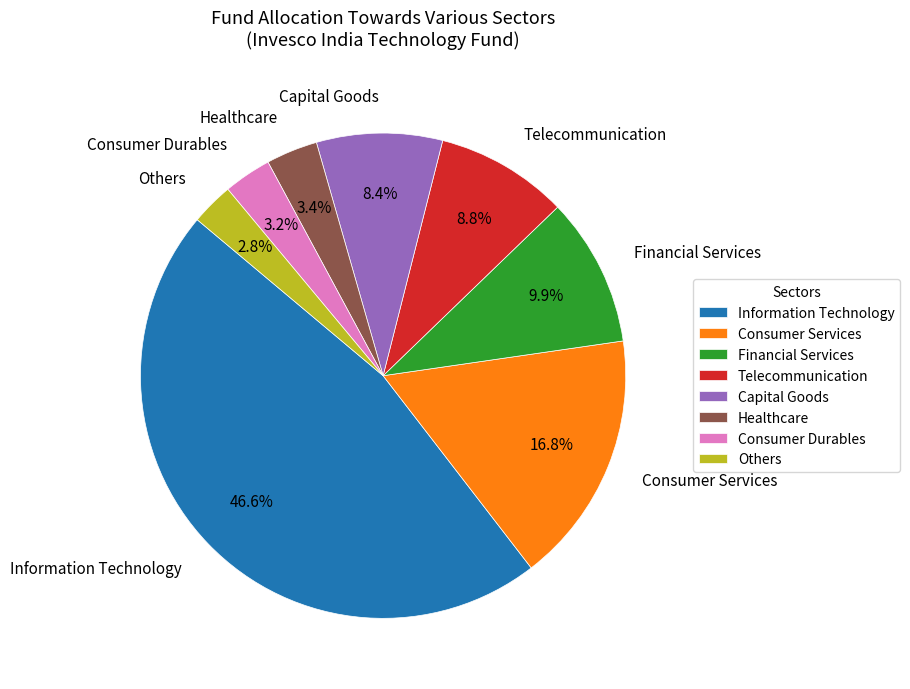

How many segments does this pie chart have?

8